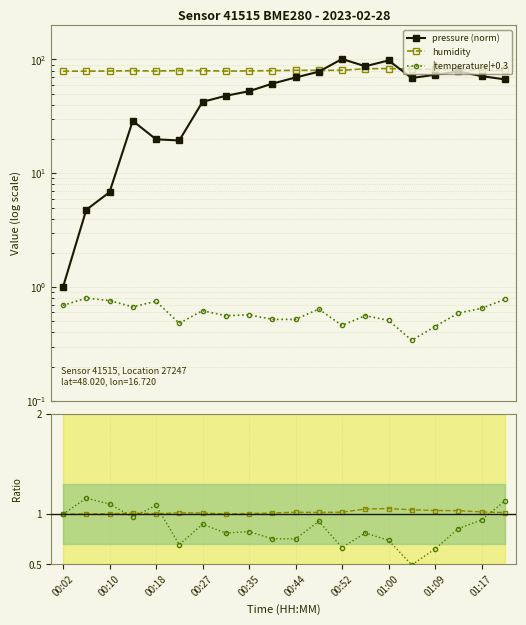

Is it true that pressure (norm) equals 98.0 at 01:00?

True